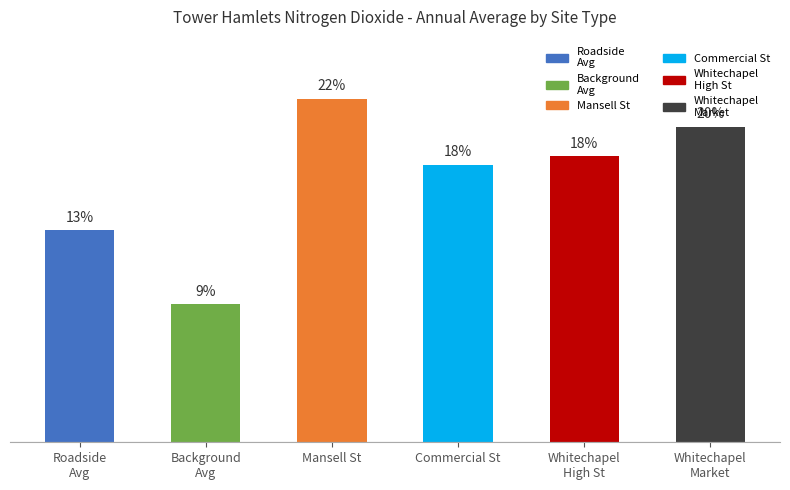

Which category has the highest value across all series?

Mansell St